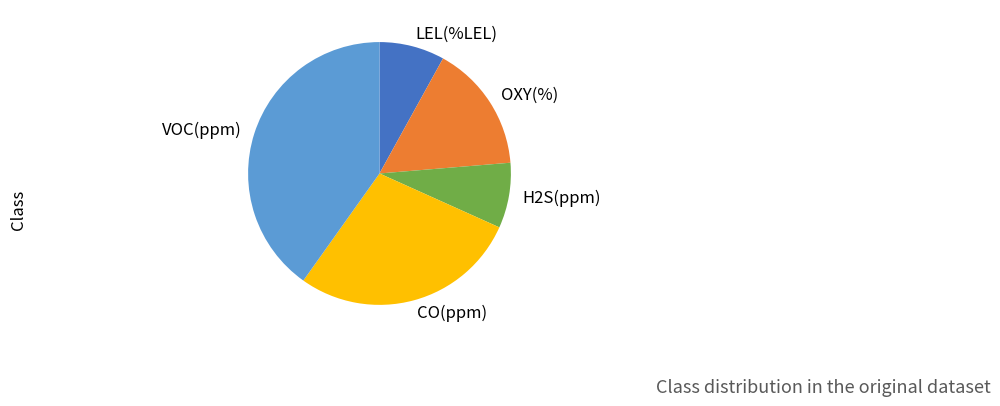

The VOC(ppm) slice represents 12% of the pie. True or false?

False